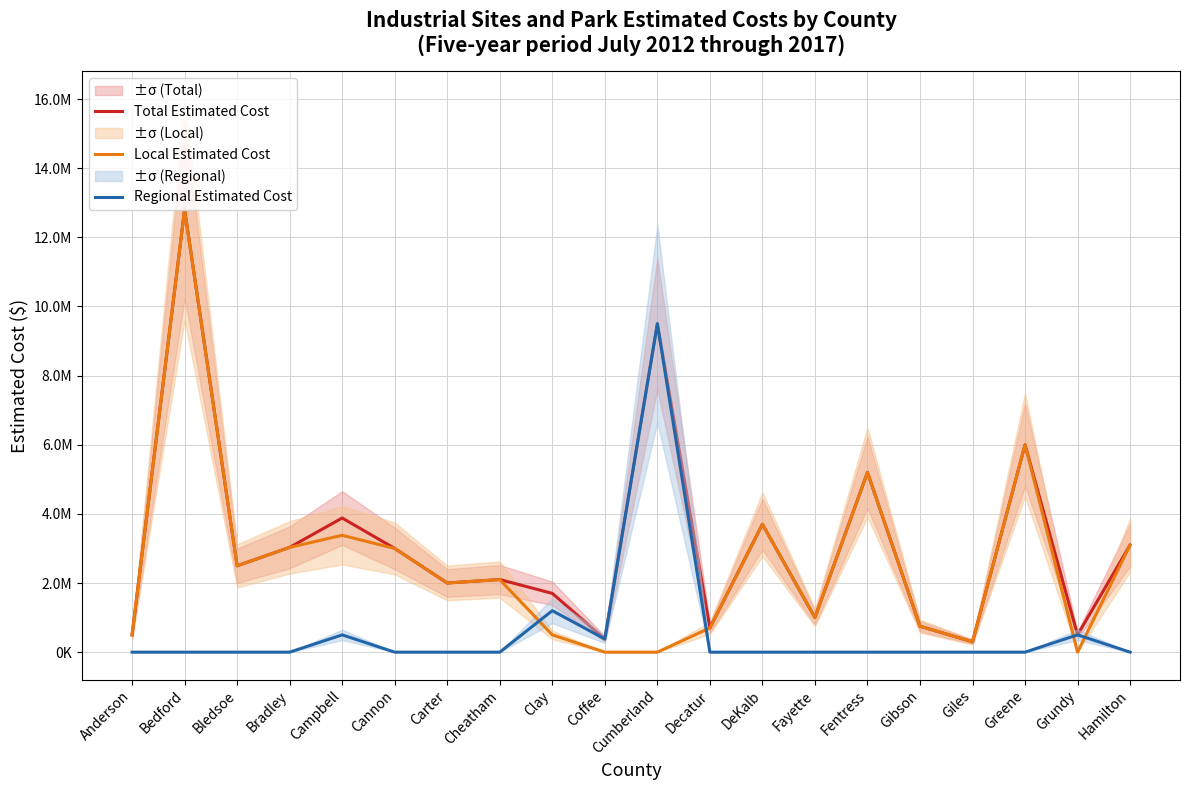

What are all the series names shown in the legend?

Total Estimated Cost, Local Estimated Cost, Regional Estimated Cost